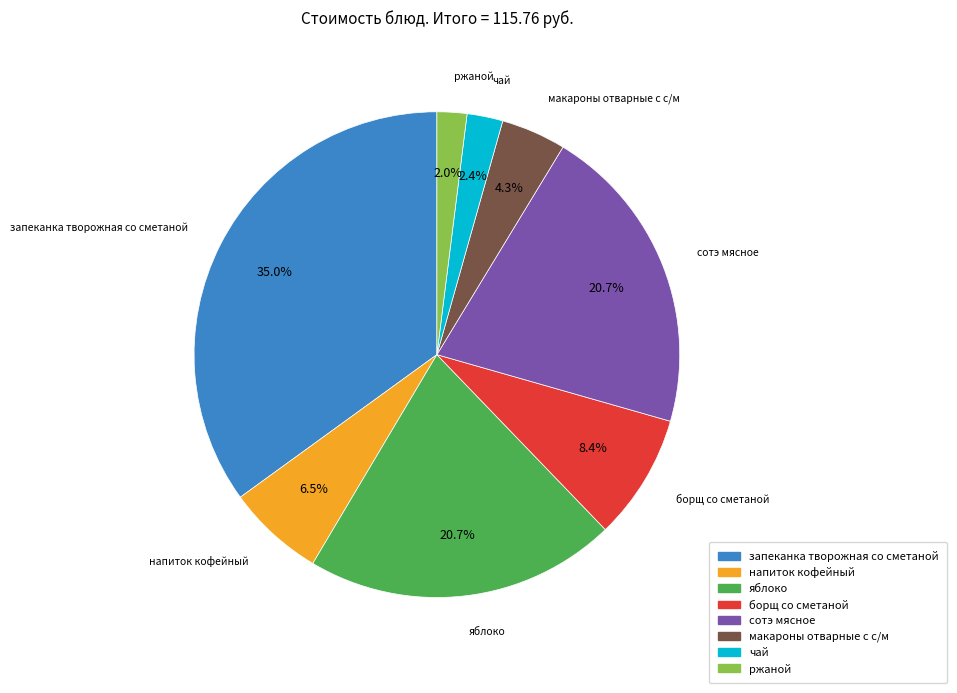

Does any single category account for the majority?

No